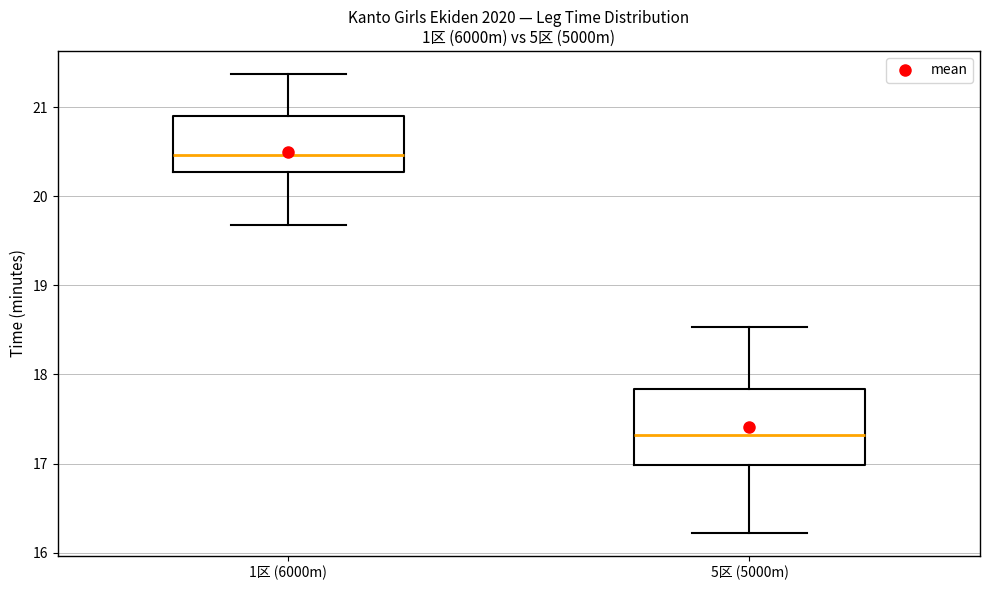

Which box has the lowest median line?

5区 (5000m)